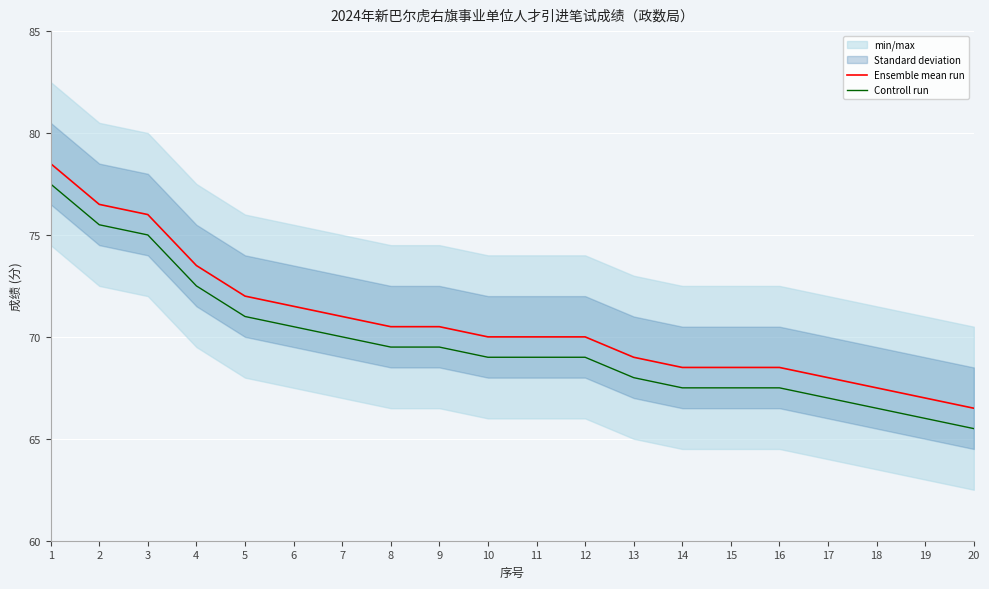

Which series has the largest total across all categories?

Ensemble mean run